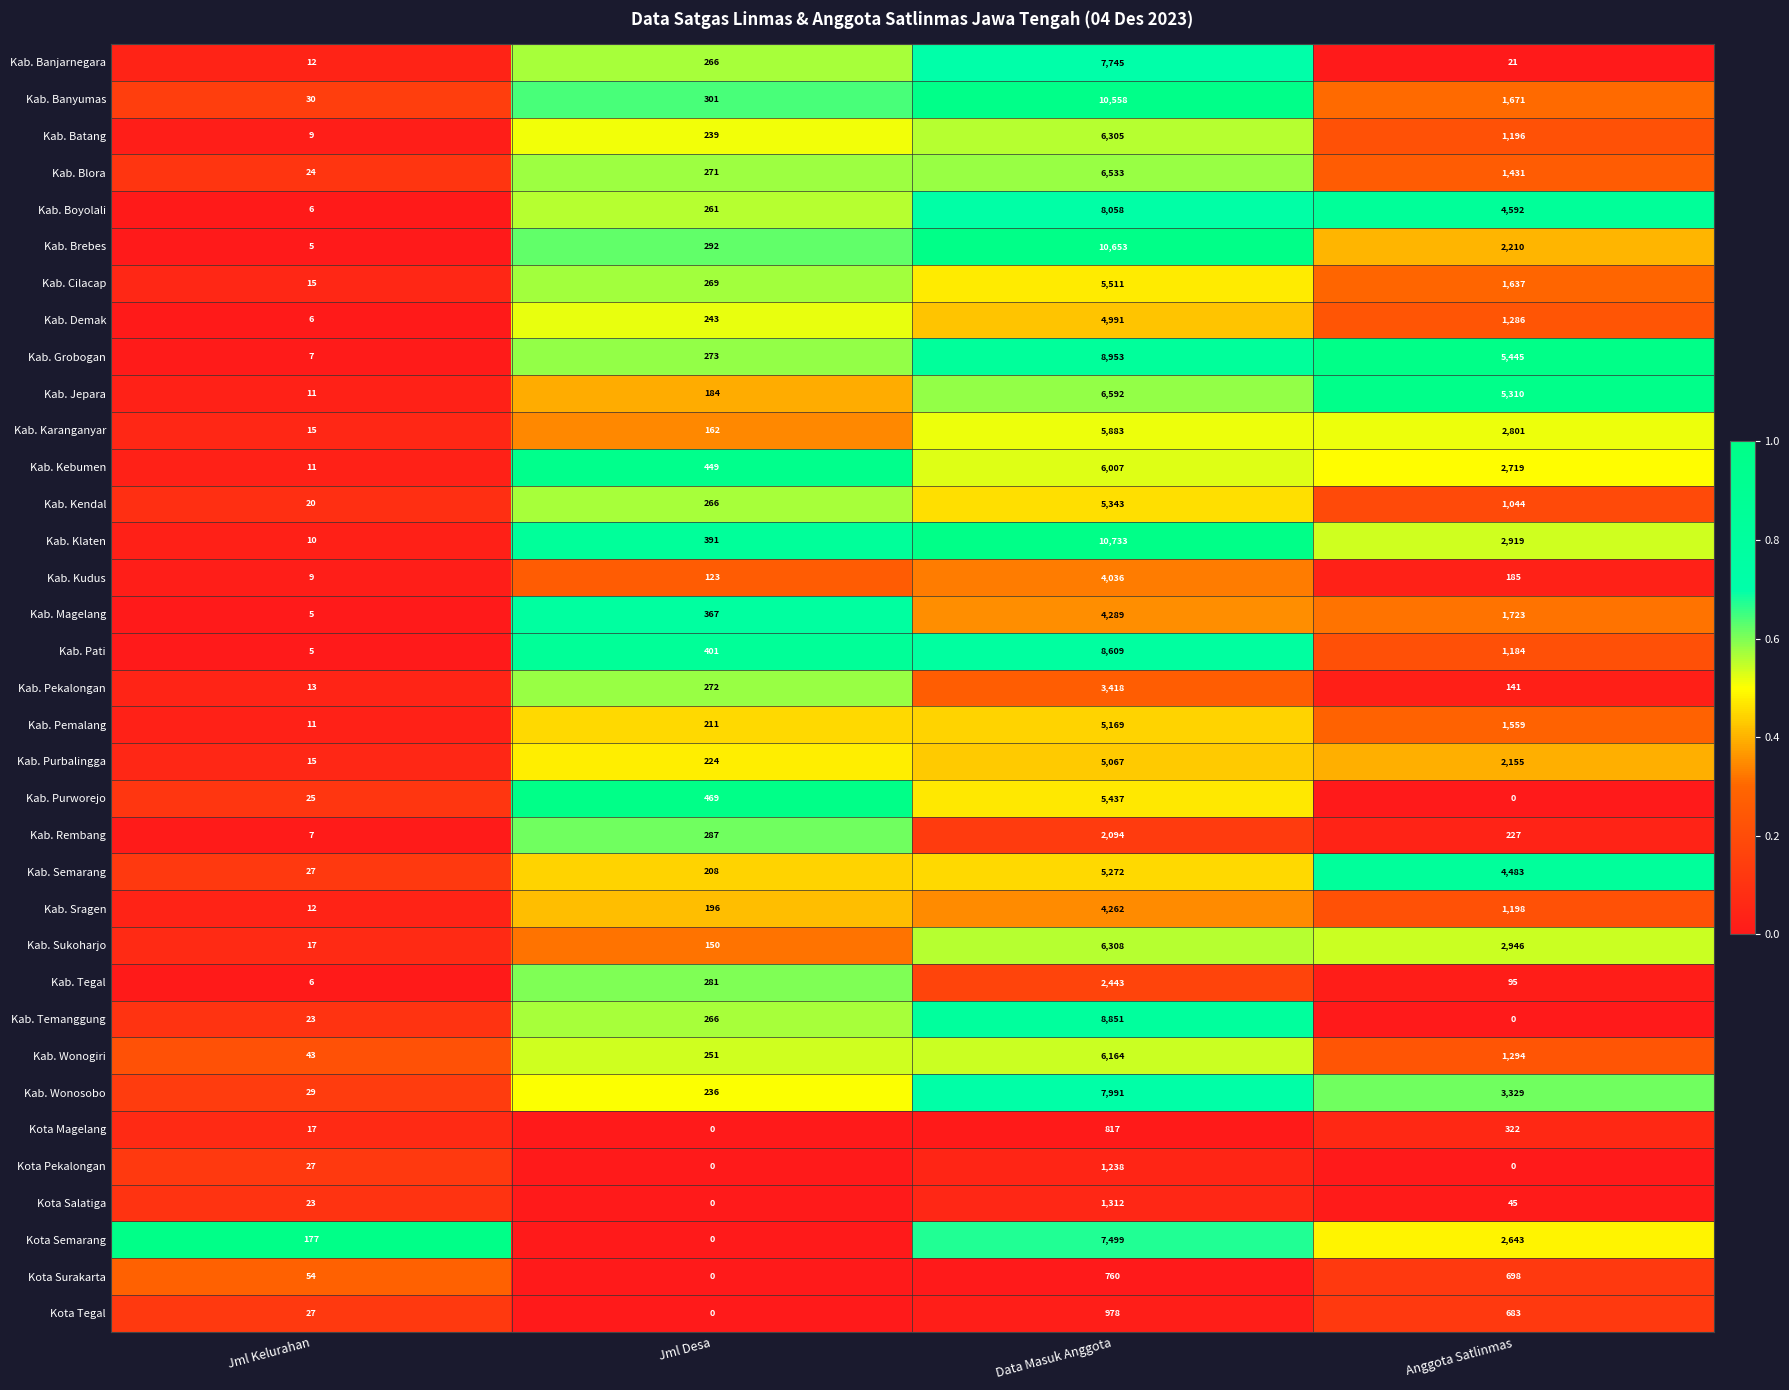

Which category has the highest value across all series?

Data Masuk Anggota